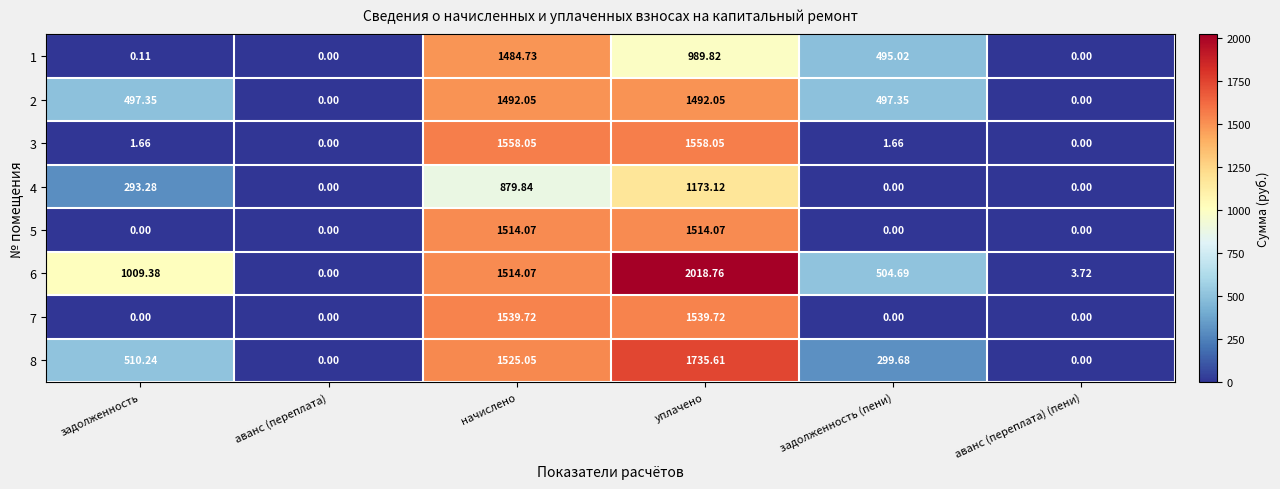

Is the value of 3 at начислено greater than the value of 7 at аванс (переплата)?

Yes